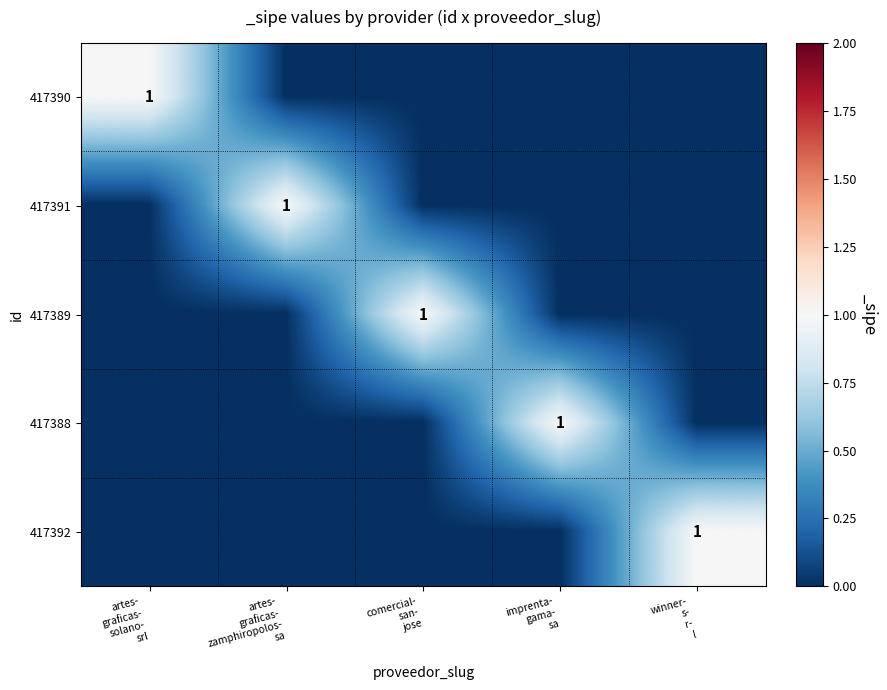

How many 417390 values are between 0 and 1?

5